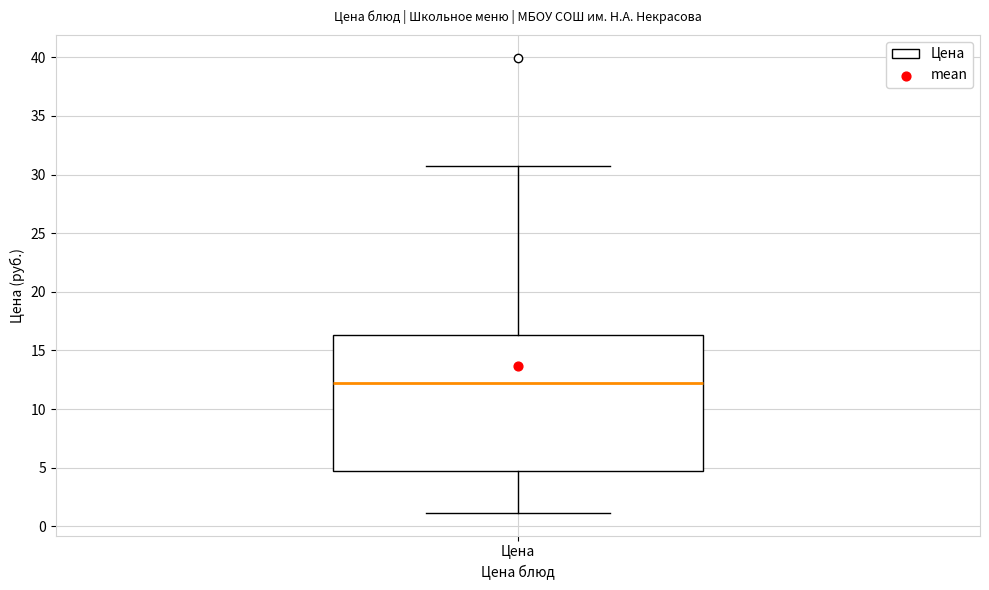

Transcribe this box plot: give where the median line is, the range the box spans, and where the two whiskers end, as read against the y-axis. The values are not printed on the chart, so give them approximately, as read against the axis.

median 12.0, box 4.5 to 16.5, whiskers 1.0 to 30.5